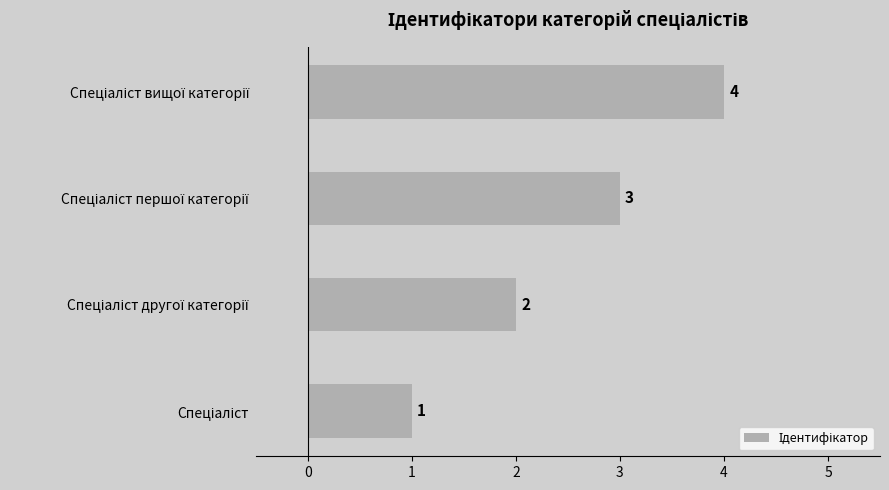

What is the greatest value displayed?

4